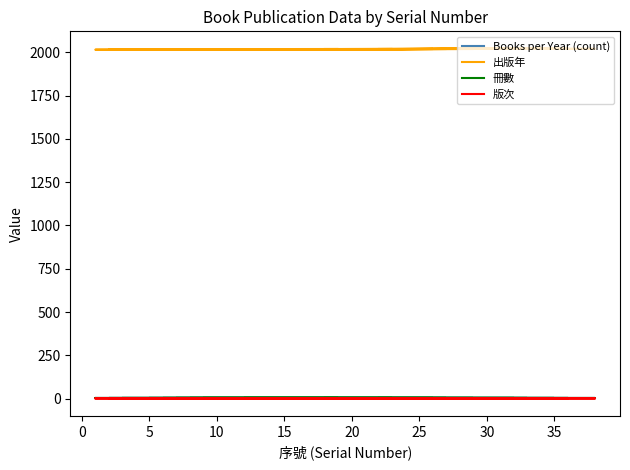

Read the 出版年 value at 20.

2018